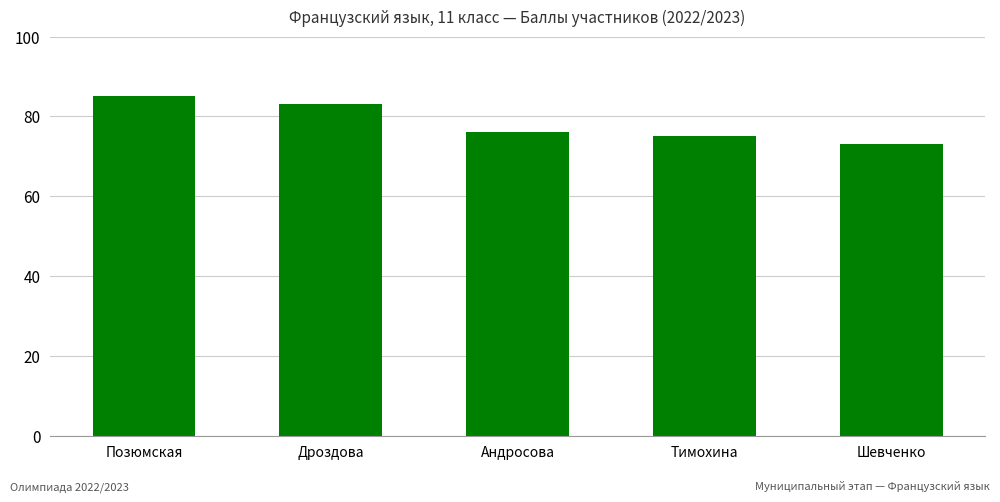

What position from the right is Дроздова?

4